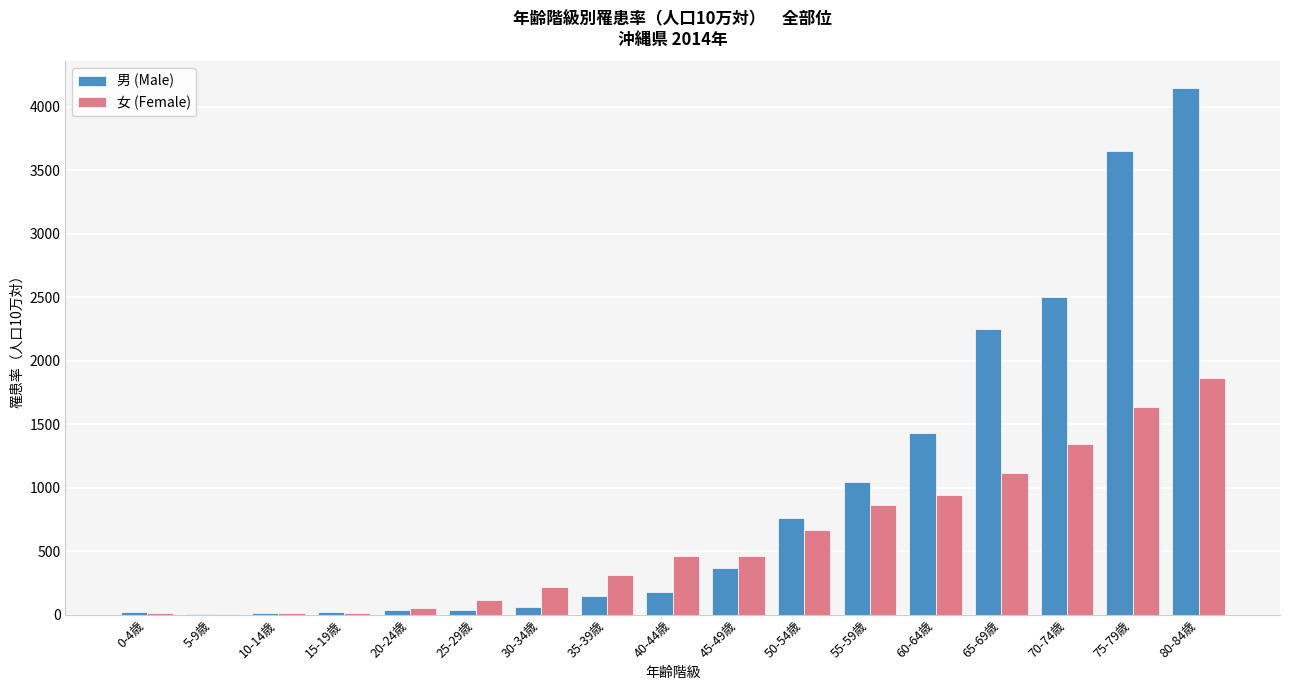

What is the sum of all 女 (Female) values?

10099.3